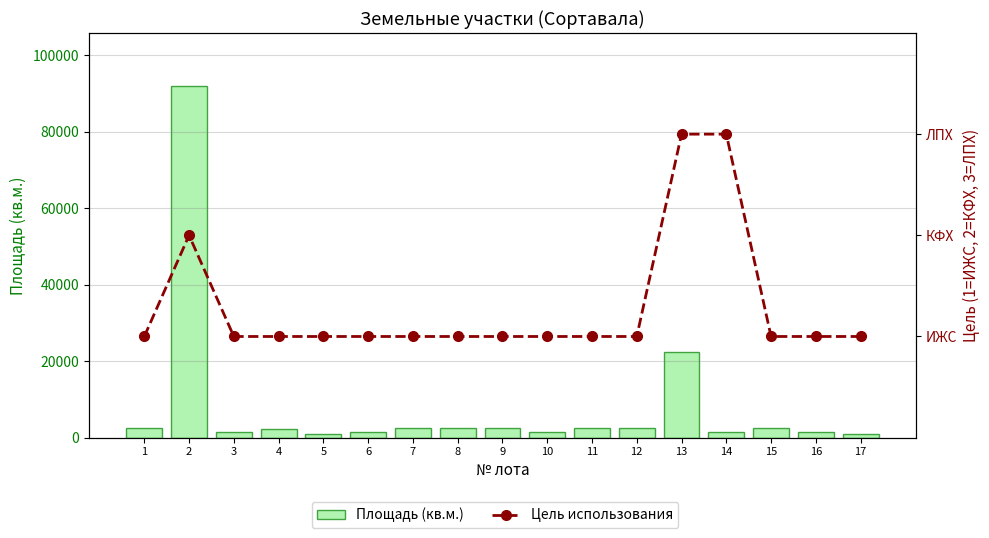

Reading left to right, list all the values displayed in this chart.

Площадь (кв.м.): 2500	91989	1500	2192	950	1500	2500	2500	2500	1558	2500	2500	22499	1500	2500	1500	1075
Цель использования: 1	2	1	1	1	1	1	1	1	1	1	1	3	3	1	1	1